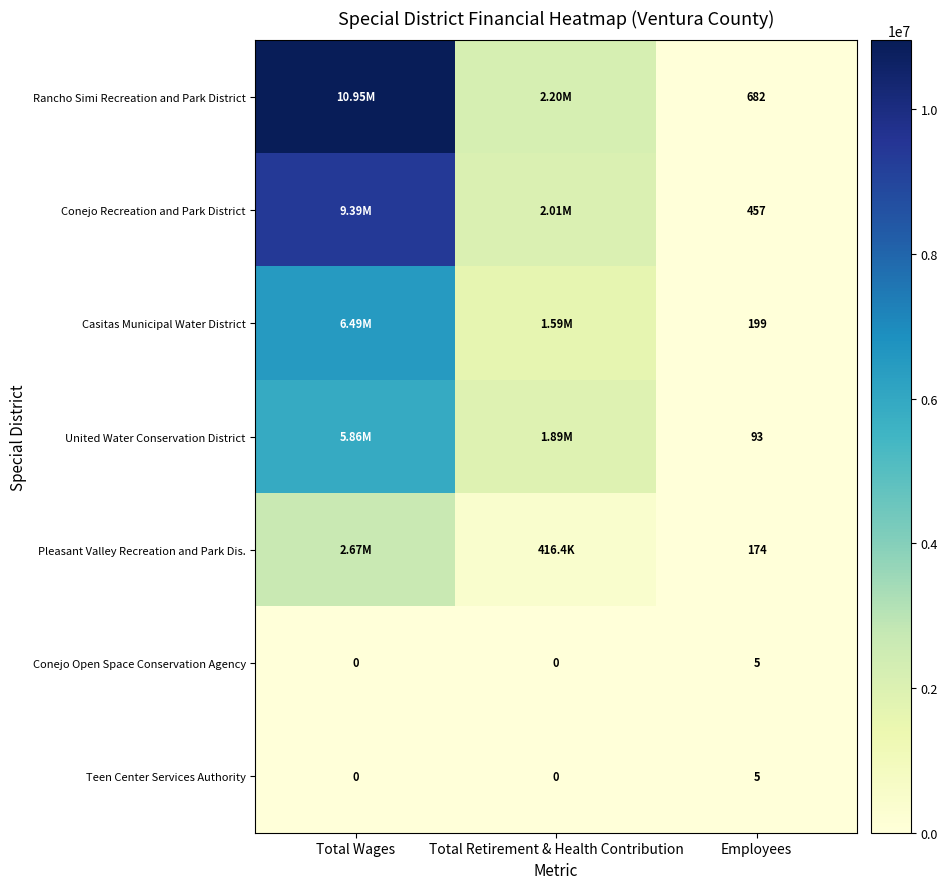

Which series has the largest total across all categories?

Rancho Simi Recreation and Park District